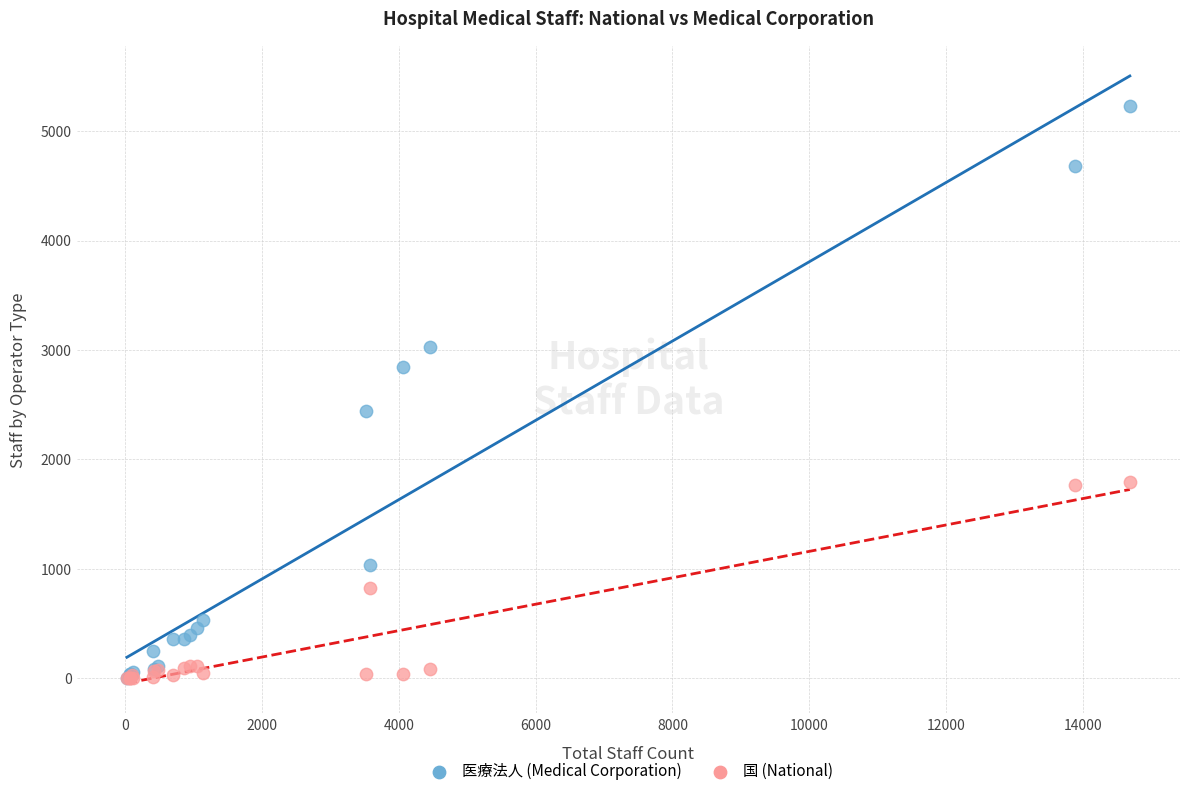

In the 国 (National) series, what Y value is closest to 896?

827.0